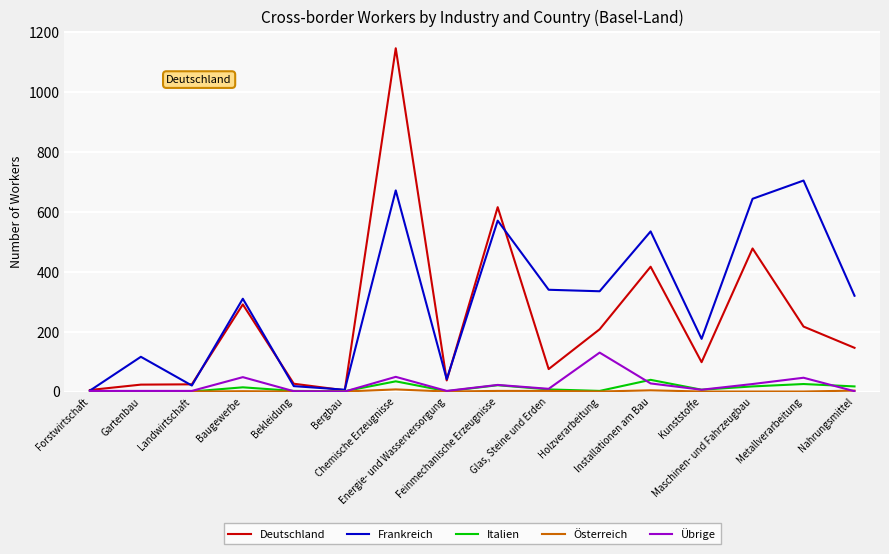

What is the total value across all series at Nahrungsmittel?

487